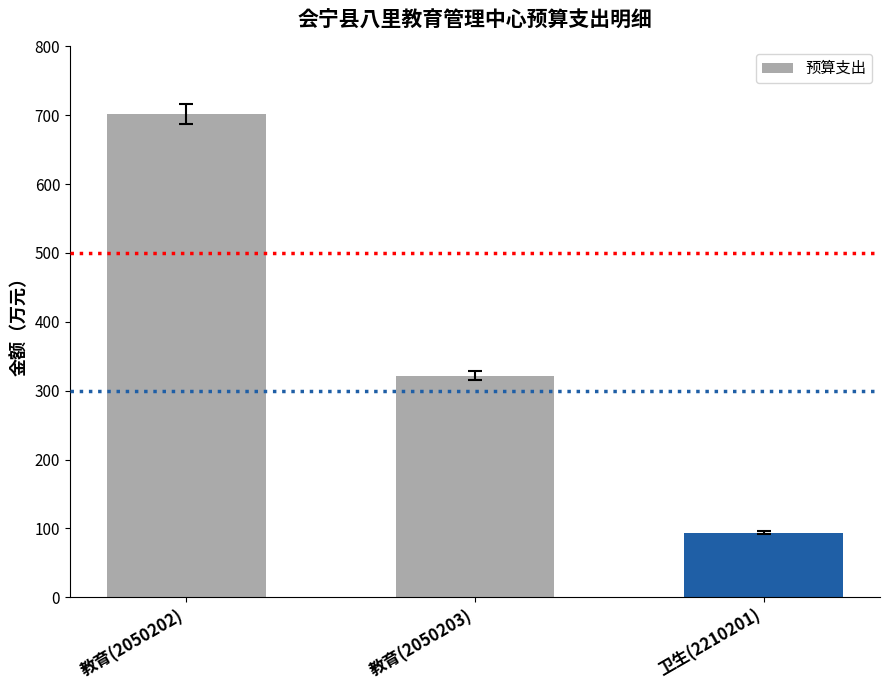

What position from the right is 教育(2050203)?

2